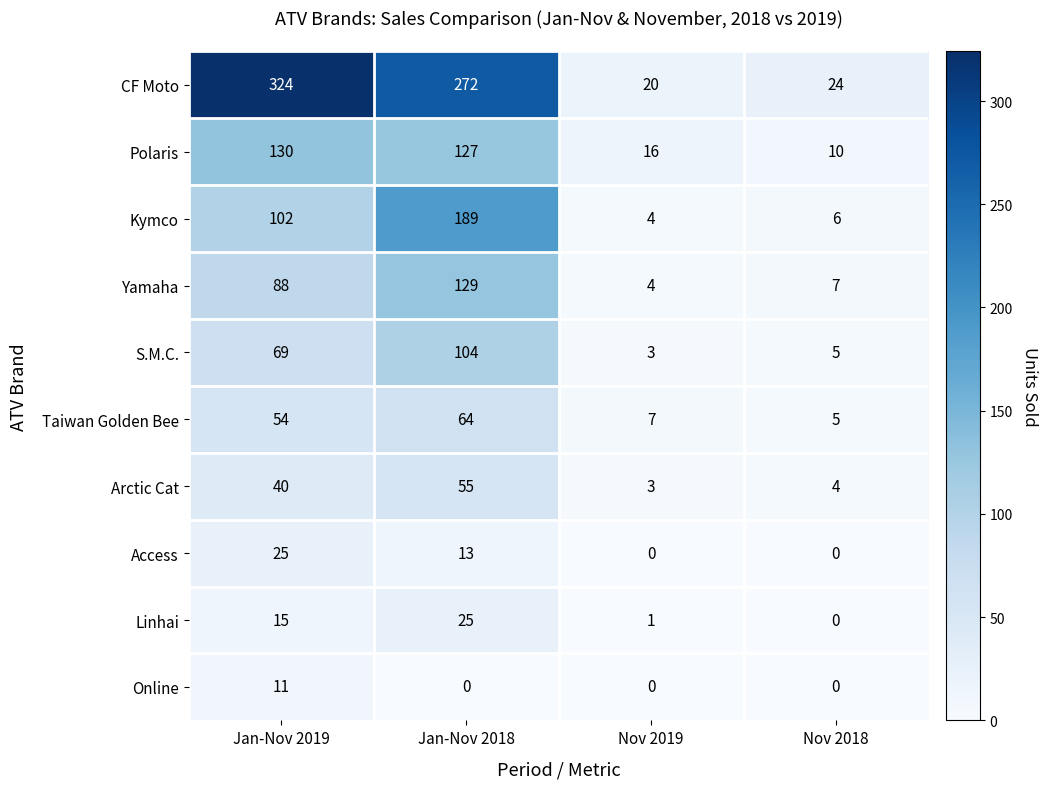

The Polaris series shows 130 at Jan-Nov 2019. True or false?

True